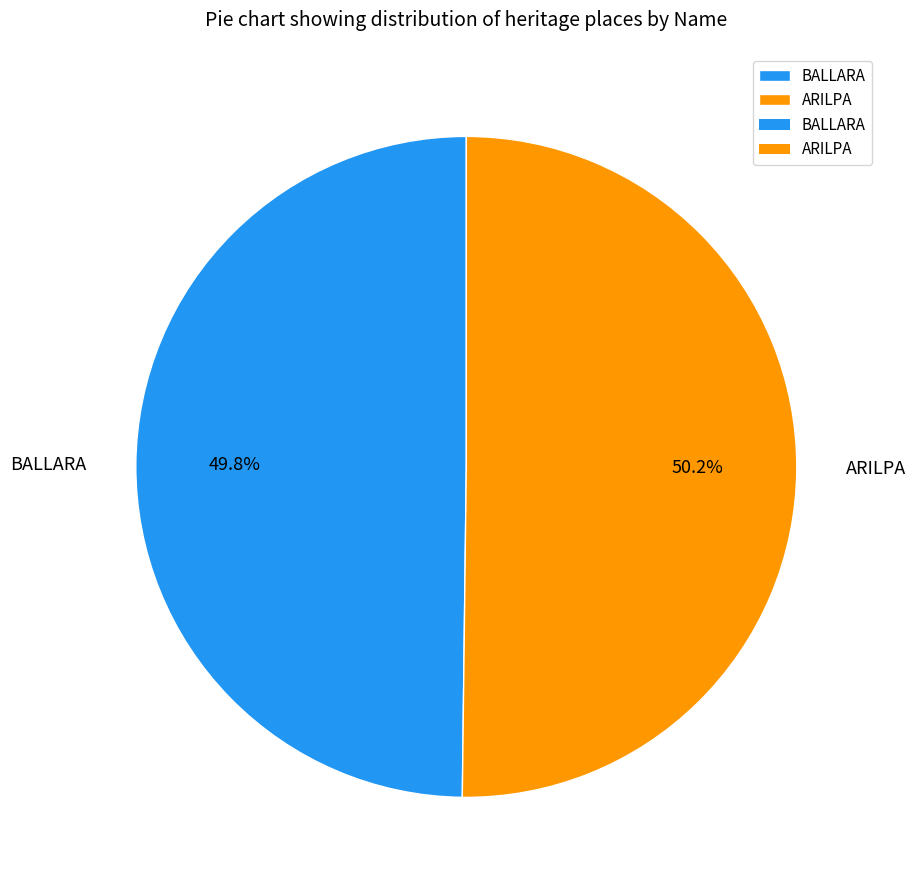

Combined, what portion of the pie is BALLARA and ARILPA?

100.0%